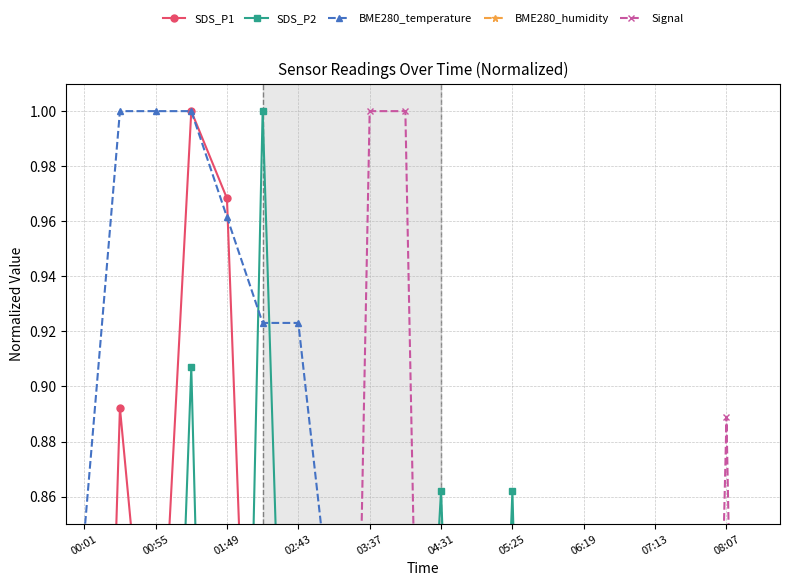

List the series in order of their peak value, highest first.

SDS_P1, SDS_P2, BME280_temperature, Signal, BME280_humidity